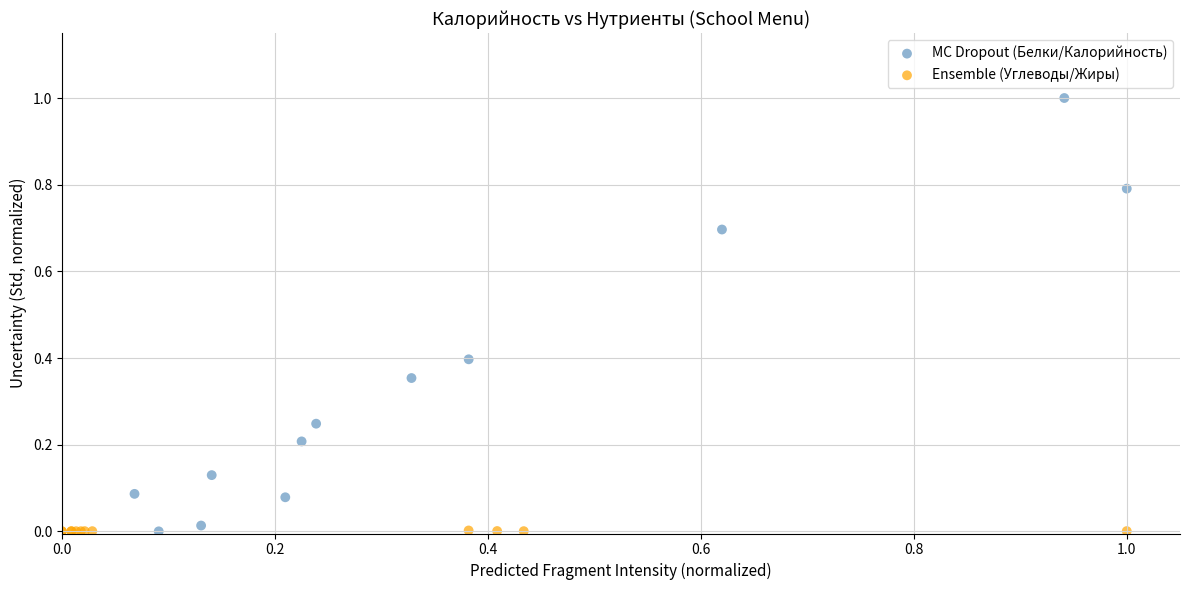

Which series contains the highest Y value?

MC Dropout (Белки/Калорийность)